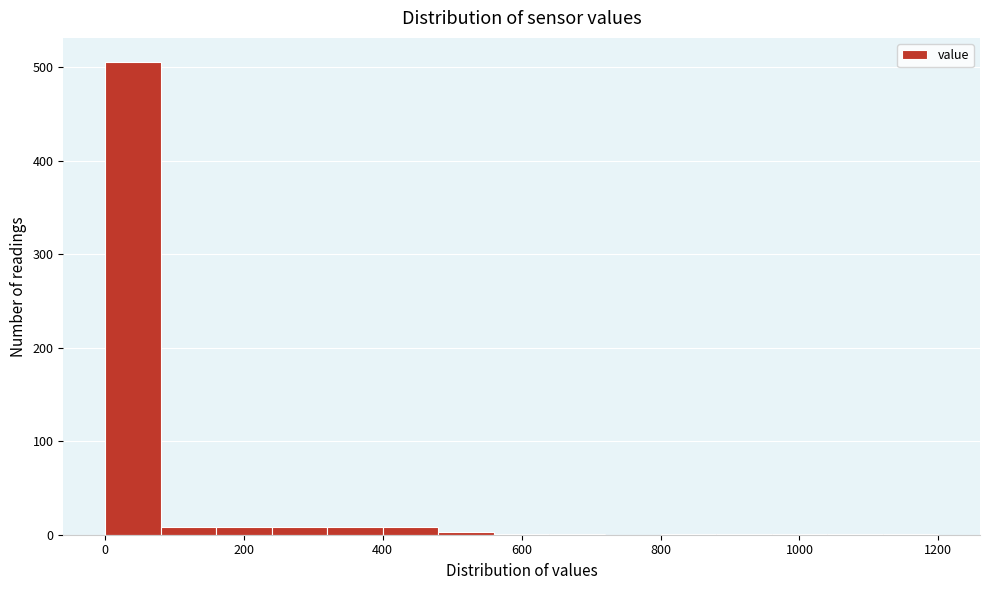

How tall is the bar that spans 0 to 80 on the x-axis? The values are not printed on the chart, so give them approximately, as read against the axis.

510